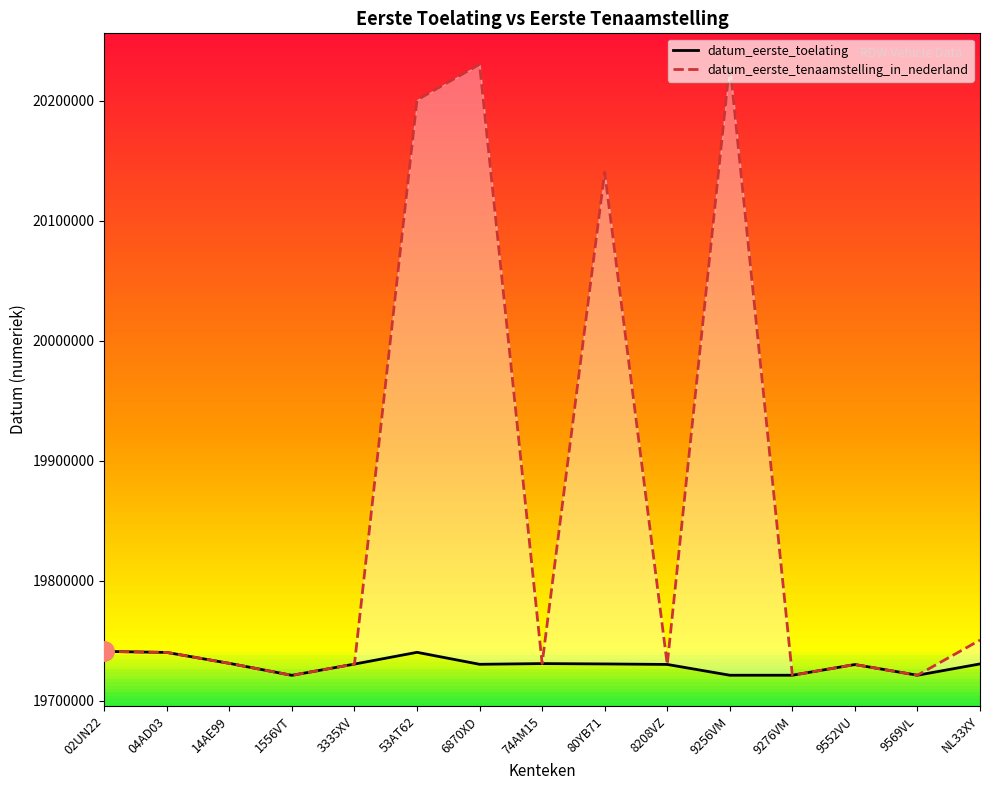

True or false: datum_eerste_tenaamstelling_in_nederland and datum_eerste_toelating cross at least once.

False